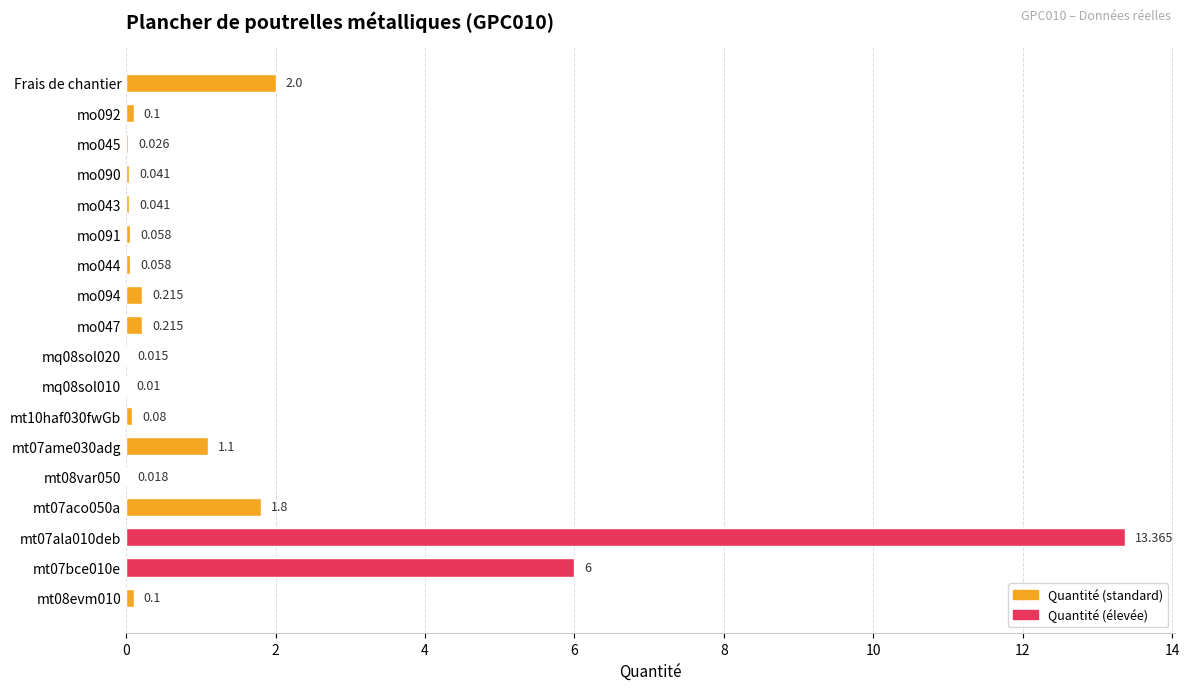

The chart shows a value of 1.1 at mt07aco050a. True or false?

False